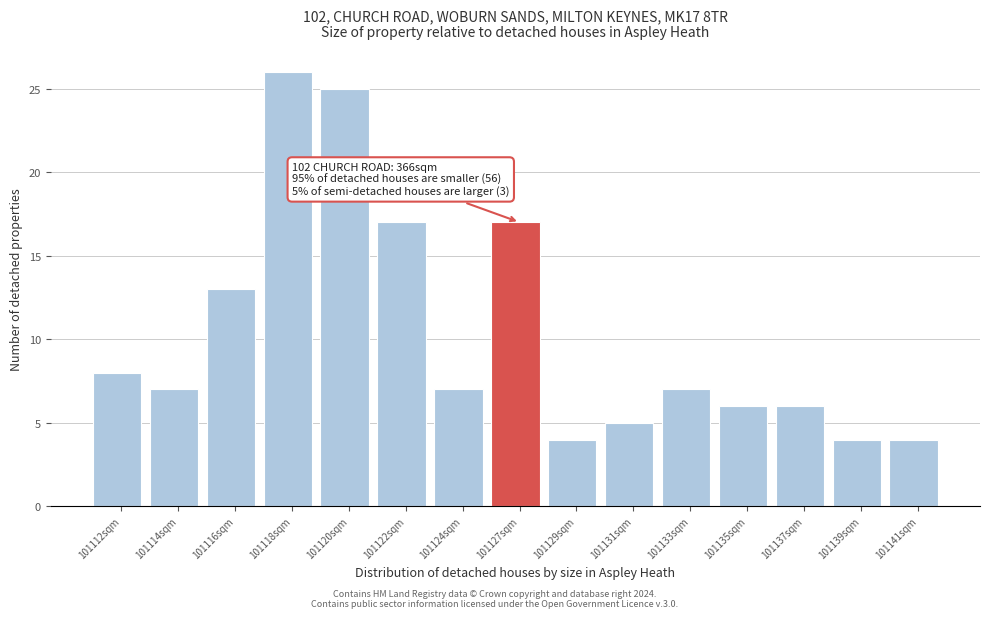

Reading left to right, transcribe all the data shown in this chart.

101112sqm=8	101114sqm=7	101116sqm=13	101118sqm=26	101120sqm=25	101122sqm=17	101124sqm=7	101127sqm=17	101129sqm=4	101131sqm=5	101133sqm=7	101135sqm=6	101137sqm=6	101139sqm=4	101141sqm=4